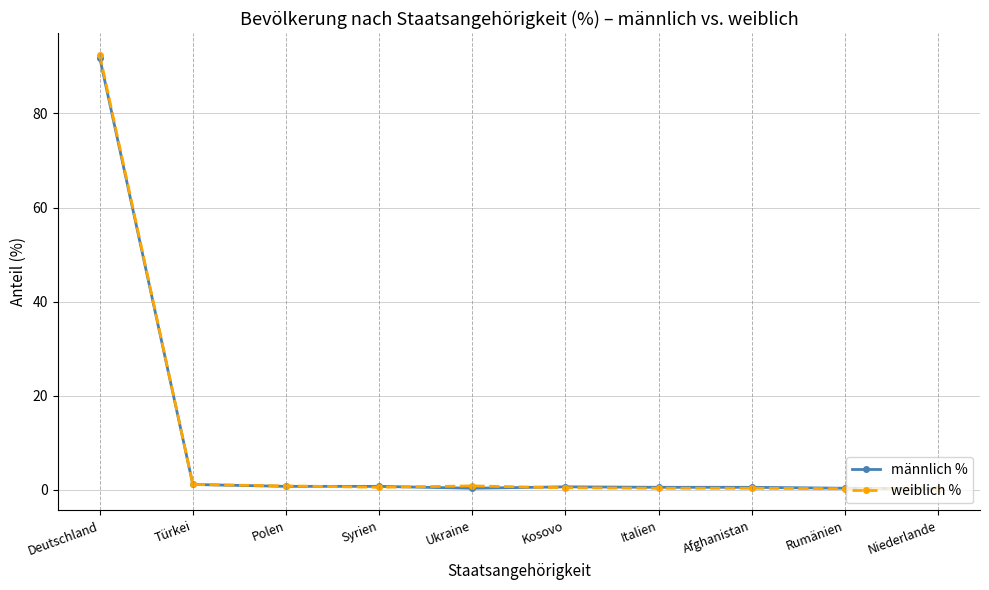

What is the maximum value for männlich %?

91.9